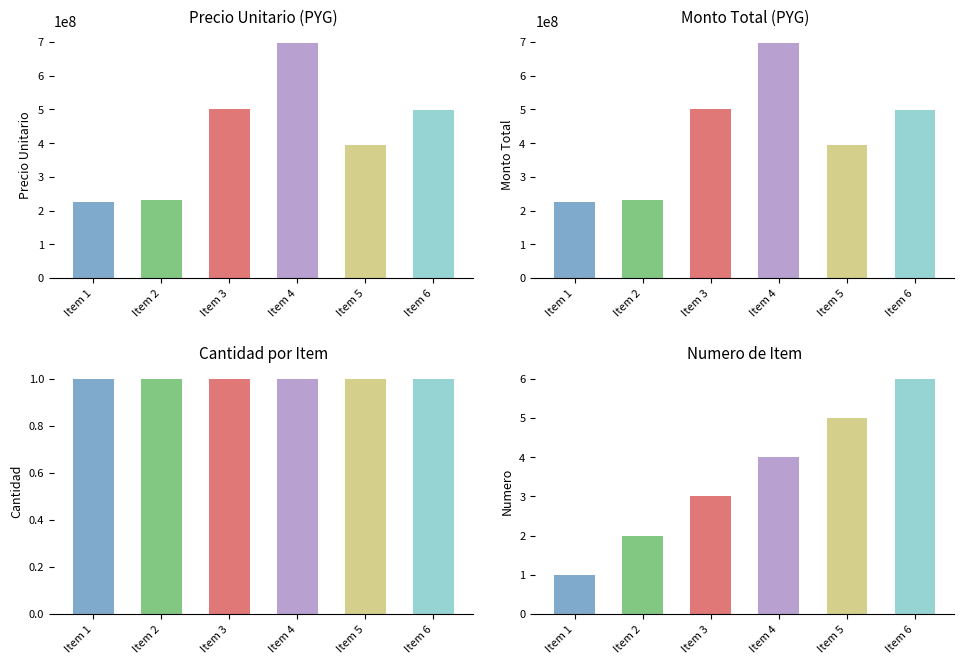

Are the bars grouped side by side (vs. stacked)?

Yes